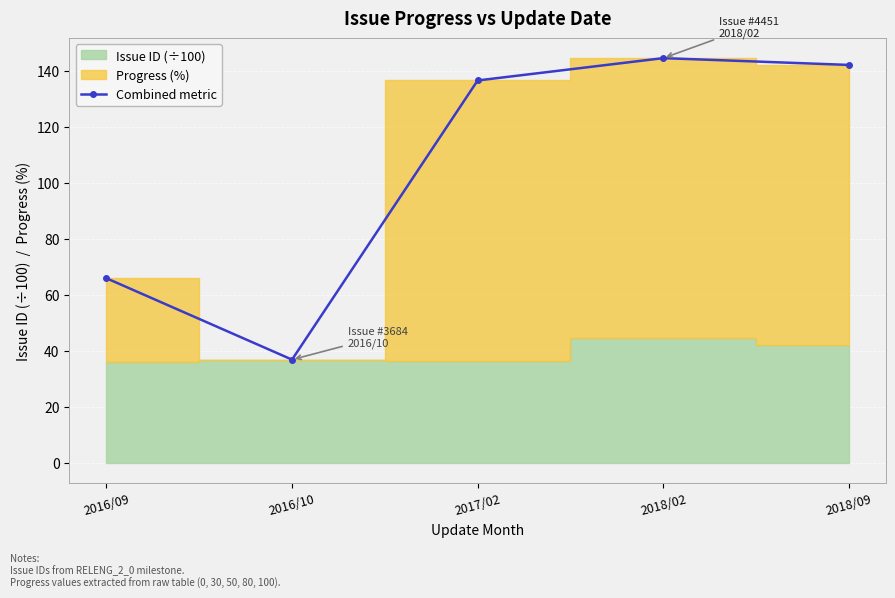

Count the number of categories in the chart.

5